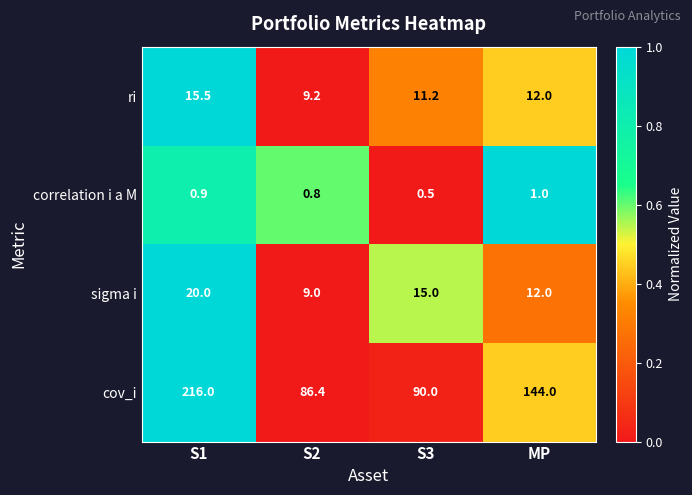

Where is ri nearest to the value 12?

MP